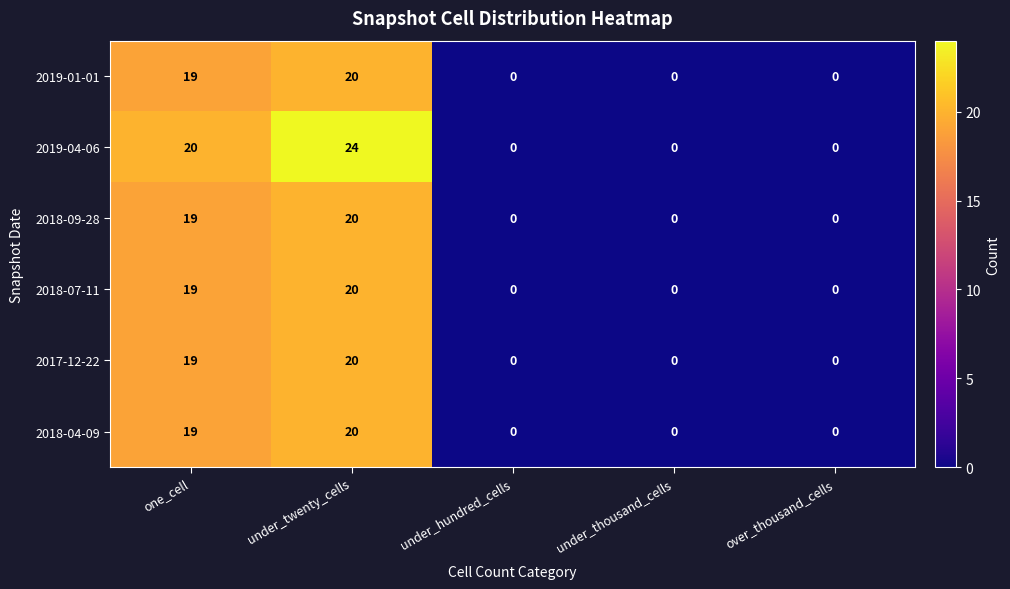

The 2019-01-01 series shows 19 at one_cell. True or false?

True